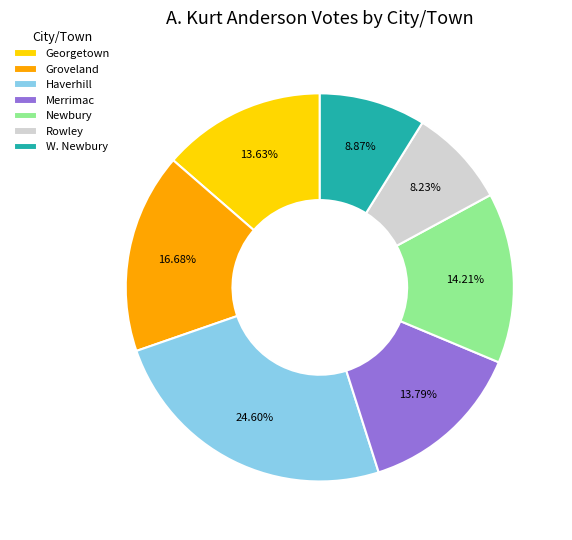

What is the smallest slice in the pie chart?

Rowley